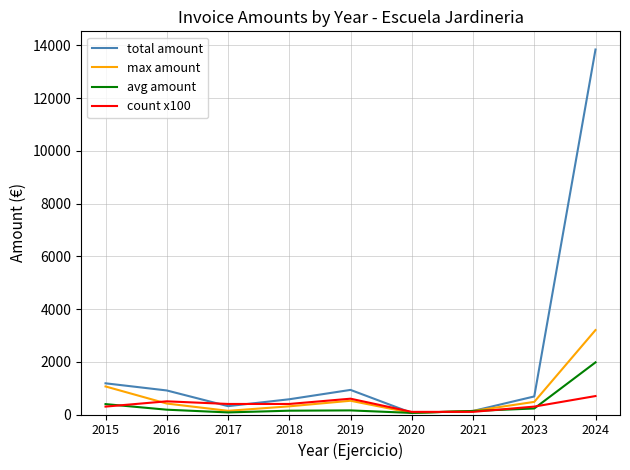

What value does the count x100 series have at 2017?

400.0